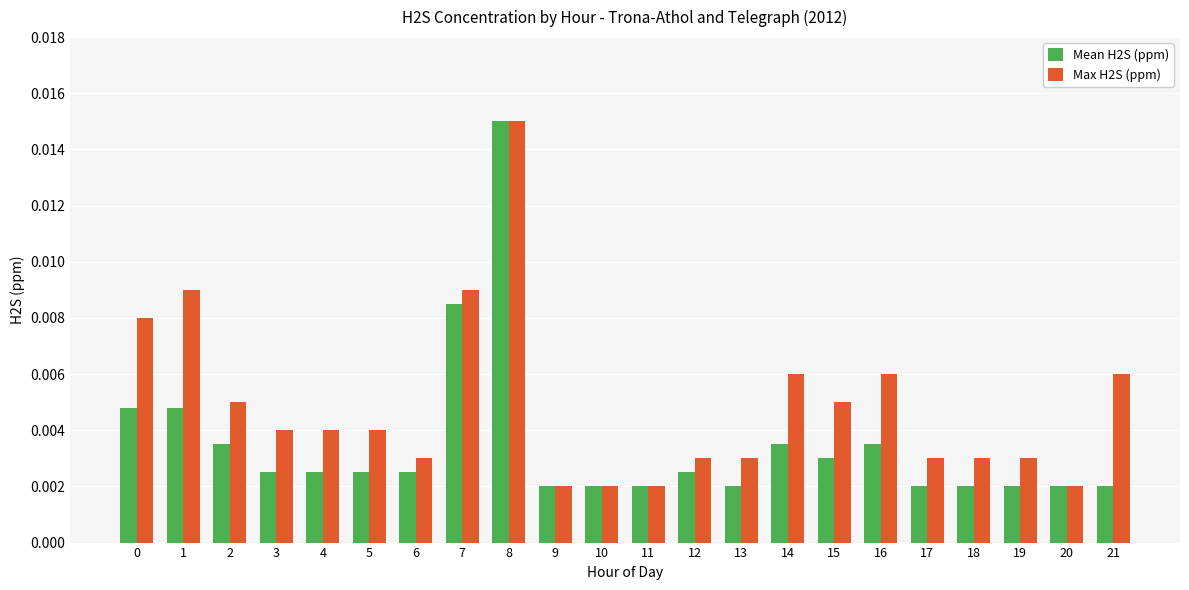

At which category is the sum across all series the highest?

8